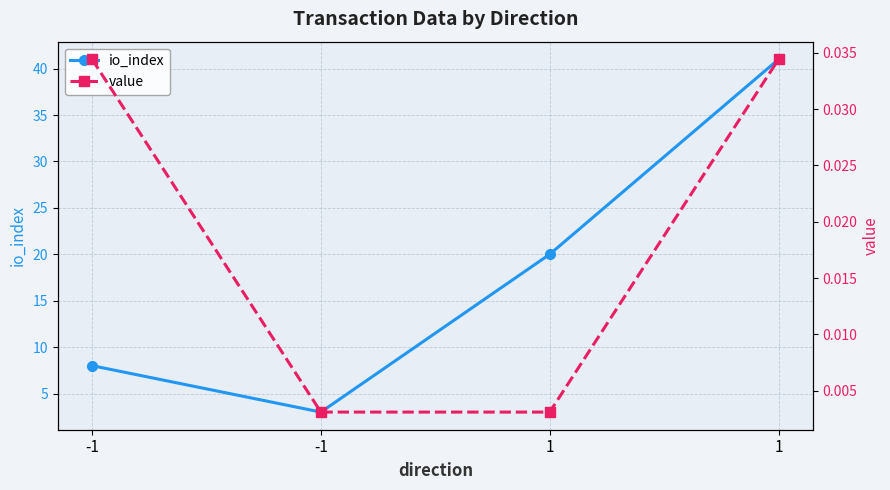

Does the chart display data point markers on the line(s)?

Yes